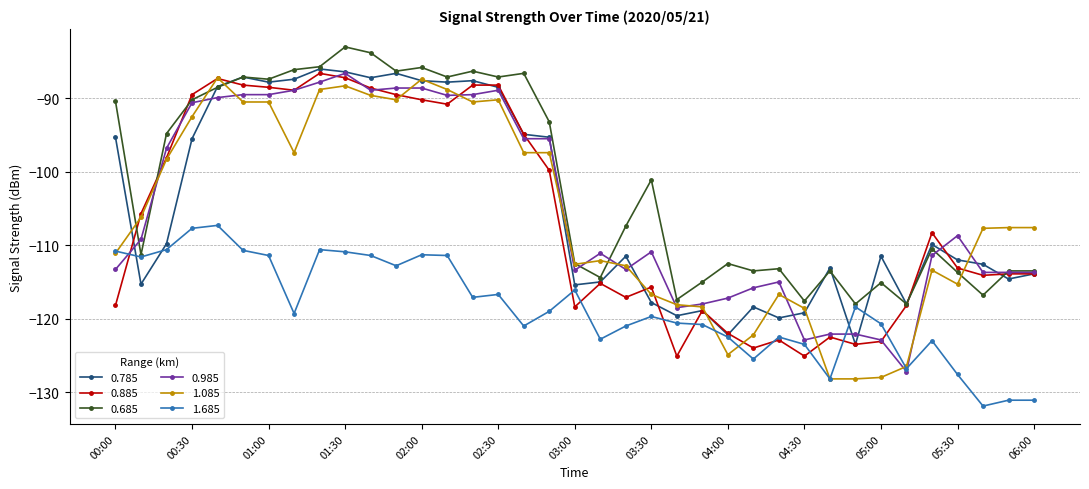

What is the highest value of the 0.685 series?

-83.0